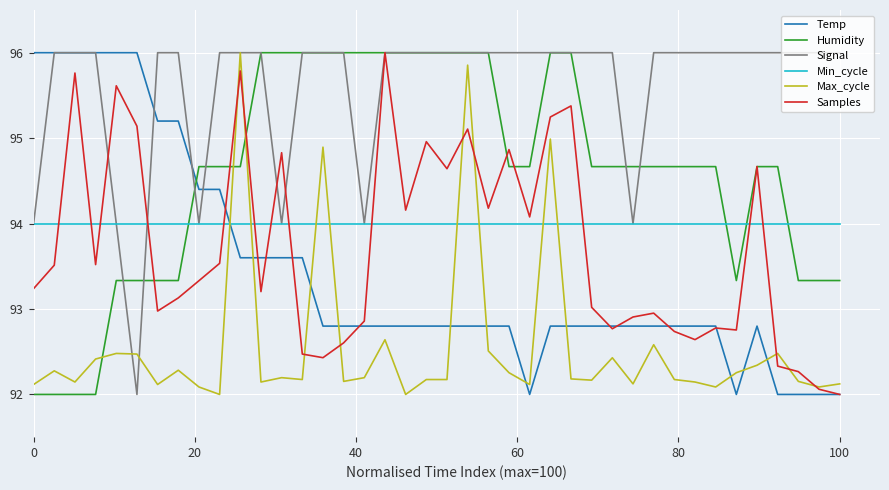

After their last crossing, which series has the higher values: Min_cycle or Humidity?

Min_cycle